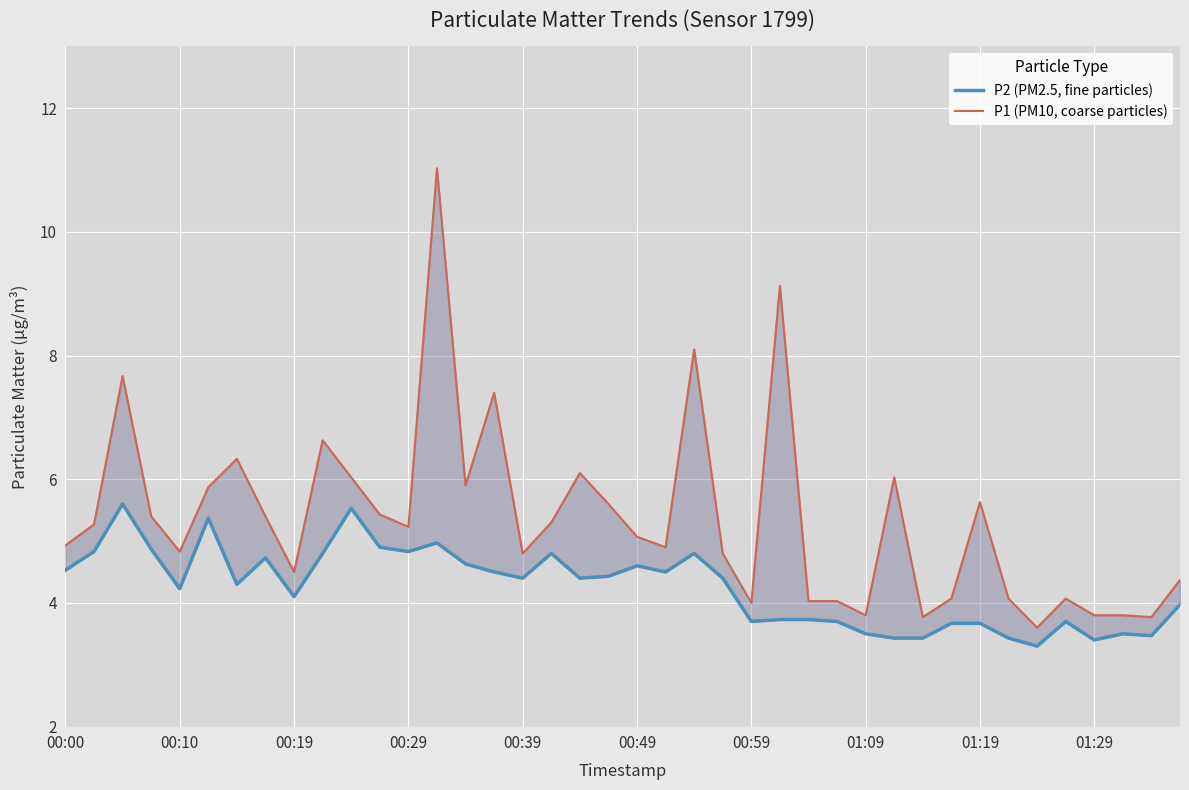

What are all the series names shown in the legend?

P2 (PM2.5, fine particles), P1 (PM10, coarse particles)